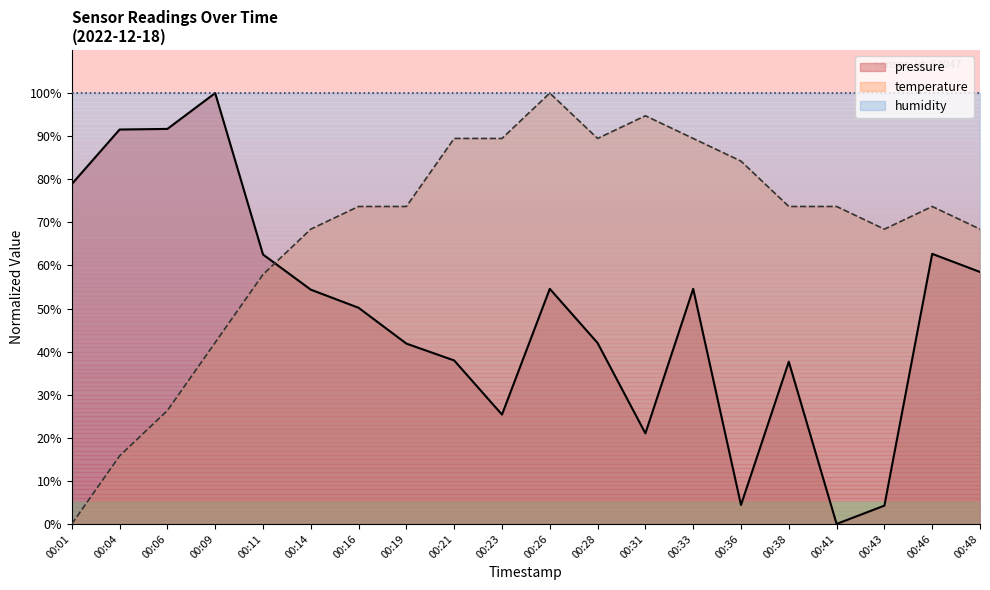

The pressure series shows 21.0 at 00:31. True or false?

True